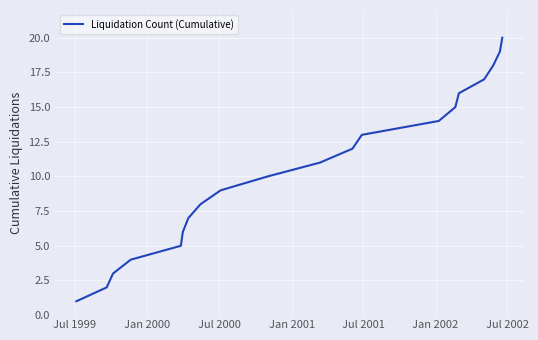

What is the maximum value shown in the chart?

20